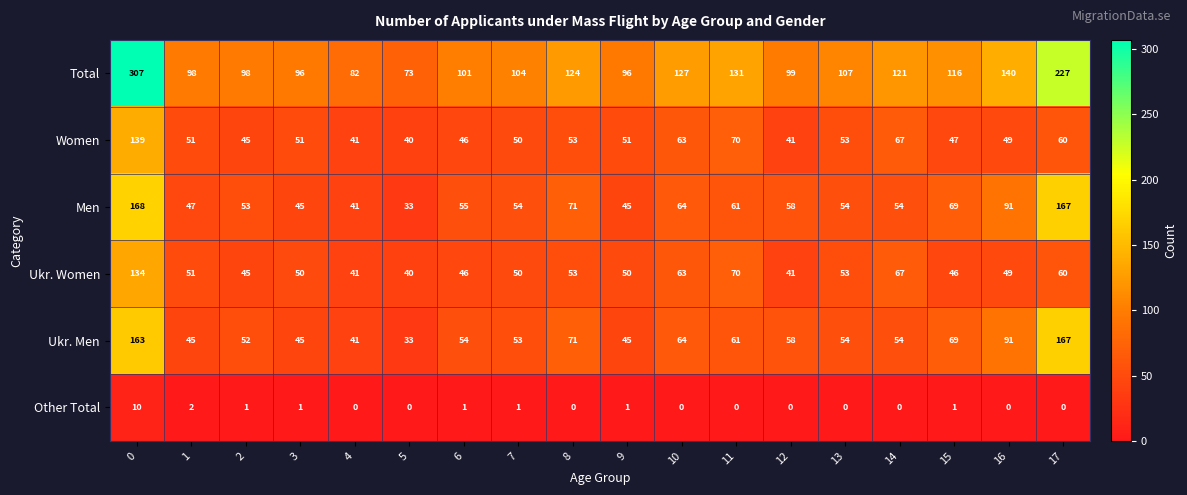

How many categories are shown in the chart?

18